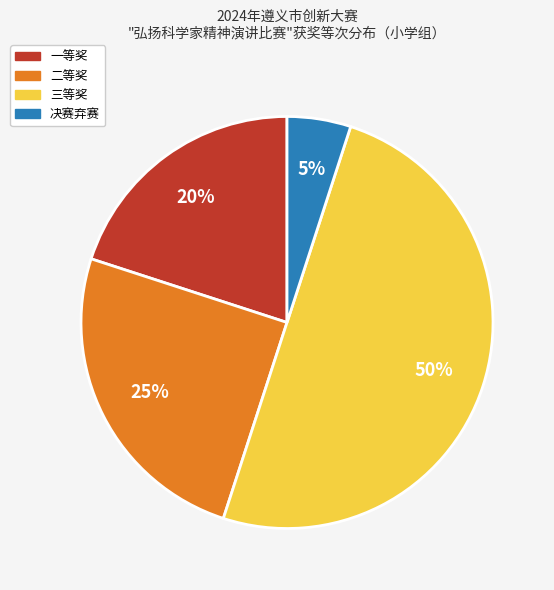

What is the smallest slice in the pie chart?

决赛弃赛